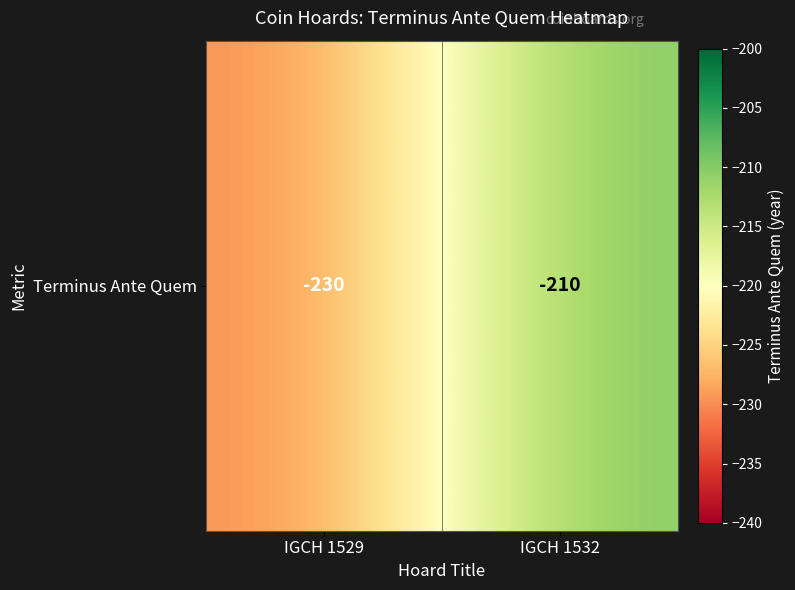

The chart shows a value of -210 at IGCH 1532. True or false?

True